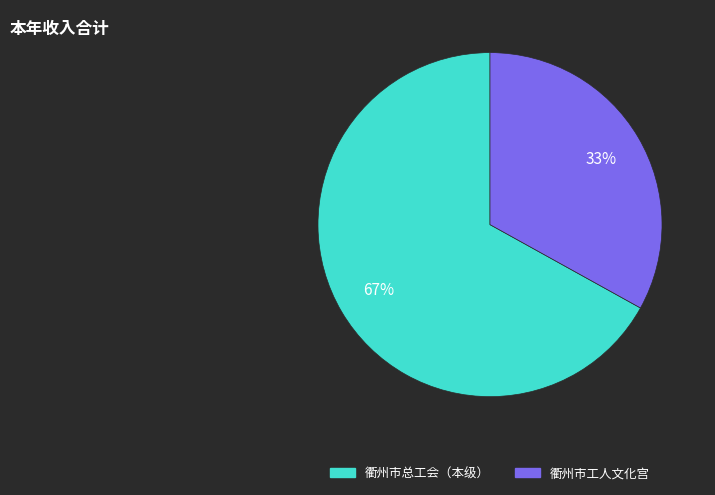

How many segments does this pie chart have?

2